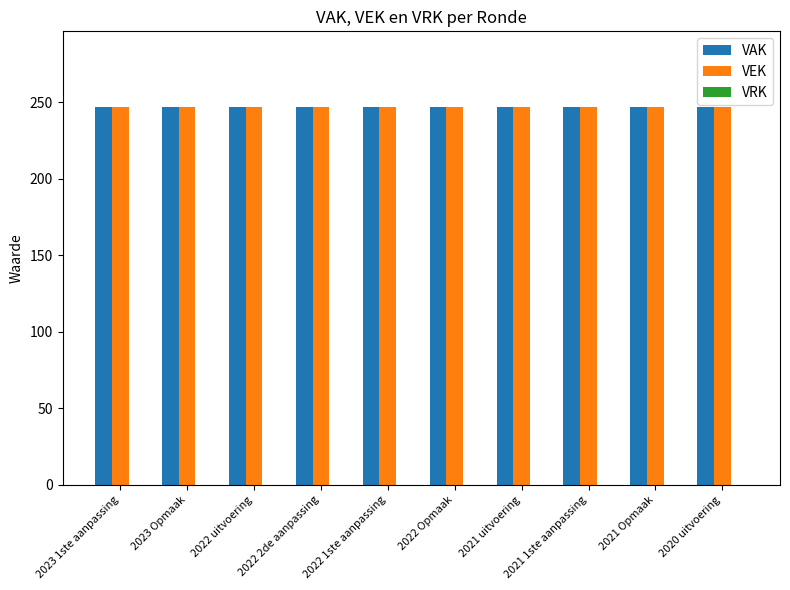

What position from the right is 2020 uitvoering?

1